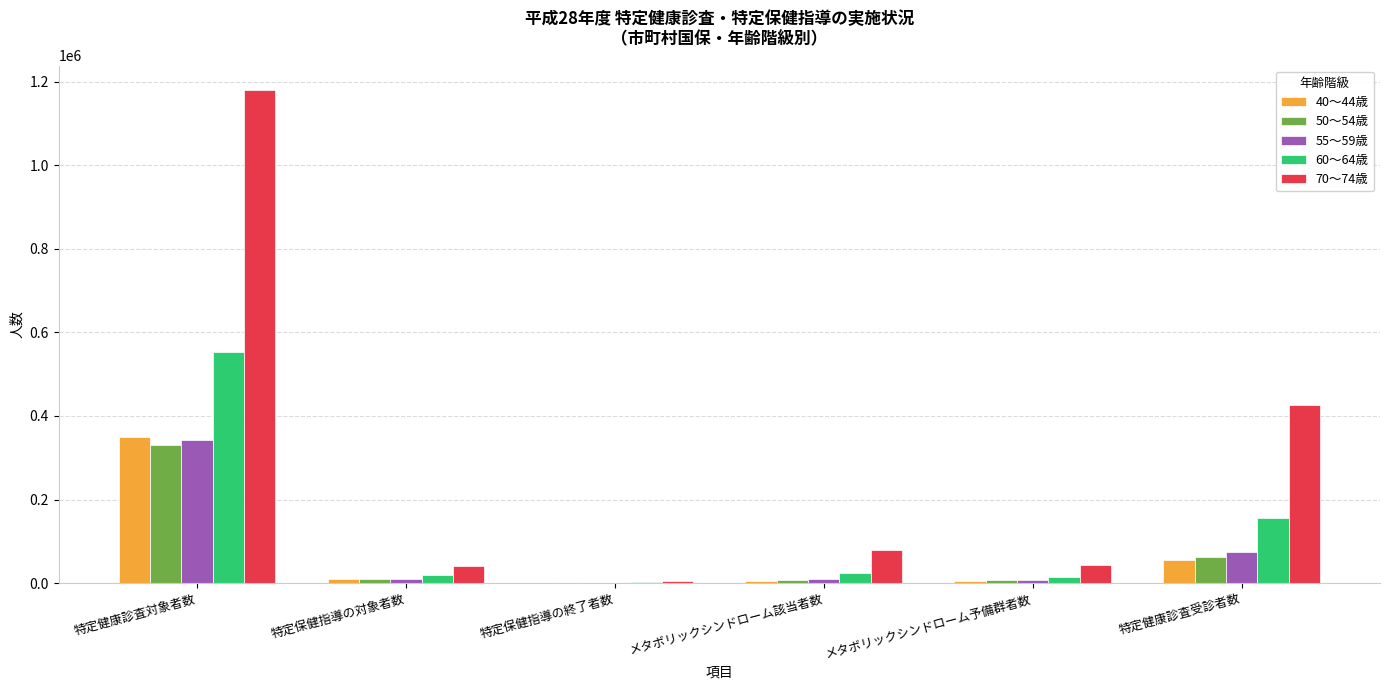

The 55～59歳 series shows 341482 at 特定健康診査対象者数. True or false?

True